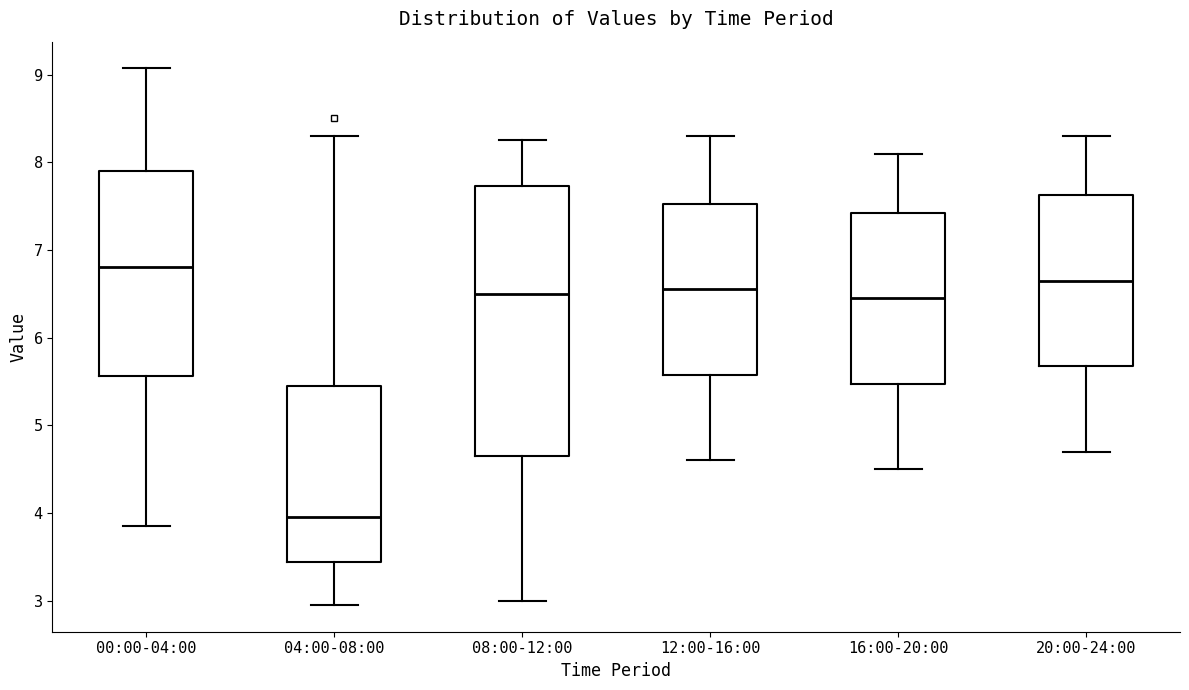

Where does the median line of the box for 20:00-24:00 sit on the y-axis? The values are not printed on the chart, so give them approximately, as read against the axis.

6.7